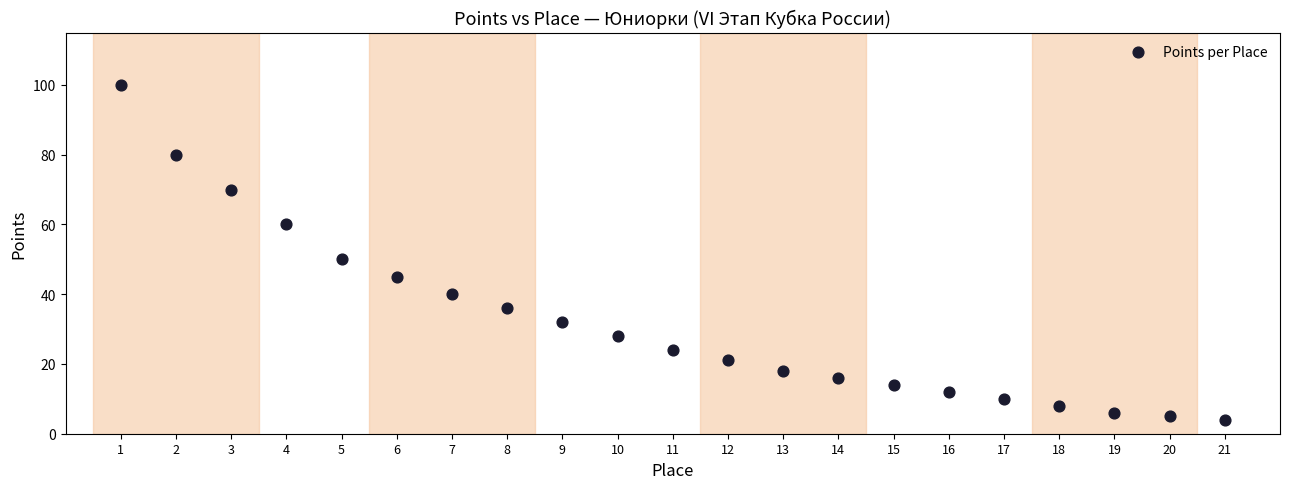

What is the range of X values (max minus min)?

20